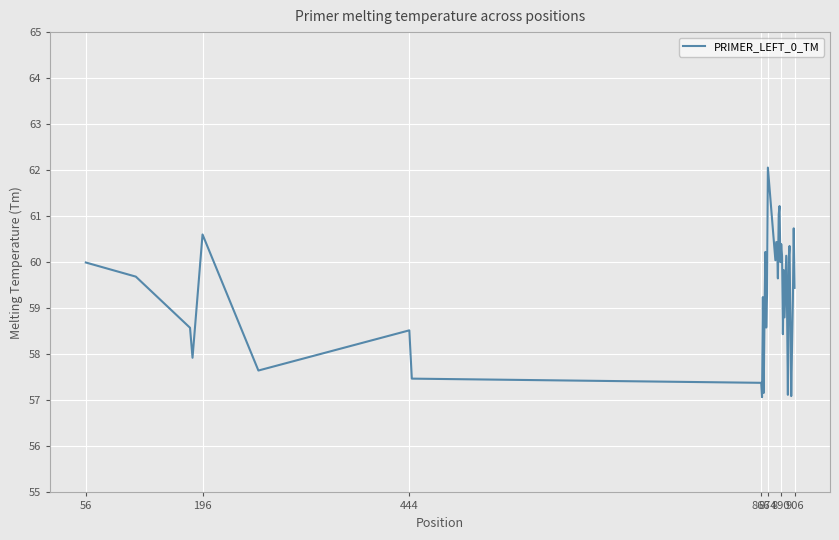

What is the maximum value shown in the chart?

62.1